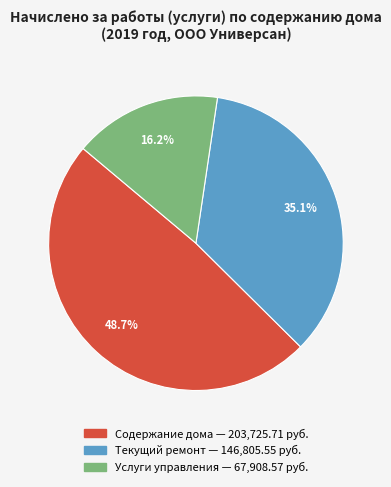

The Услуги управления slice represents 3% of the pie. True or false?

False